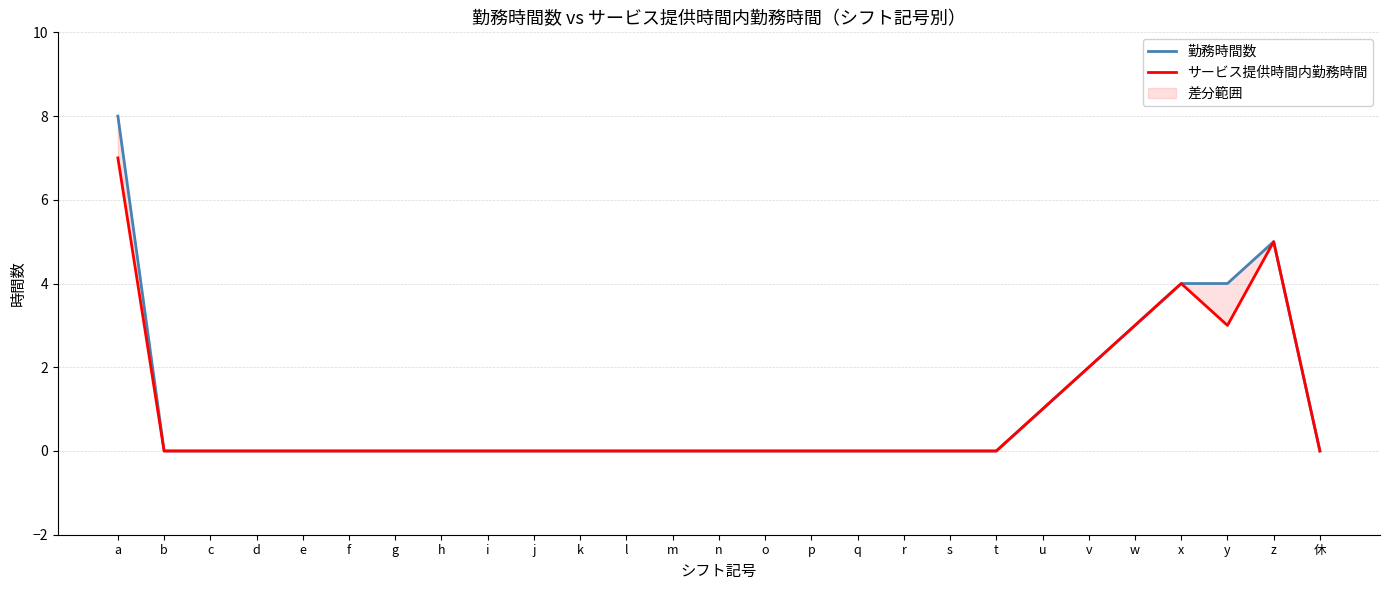

At how many categories does at least one series exceed 6?

1